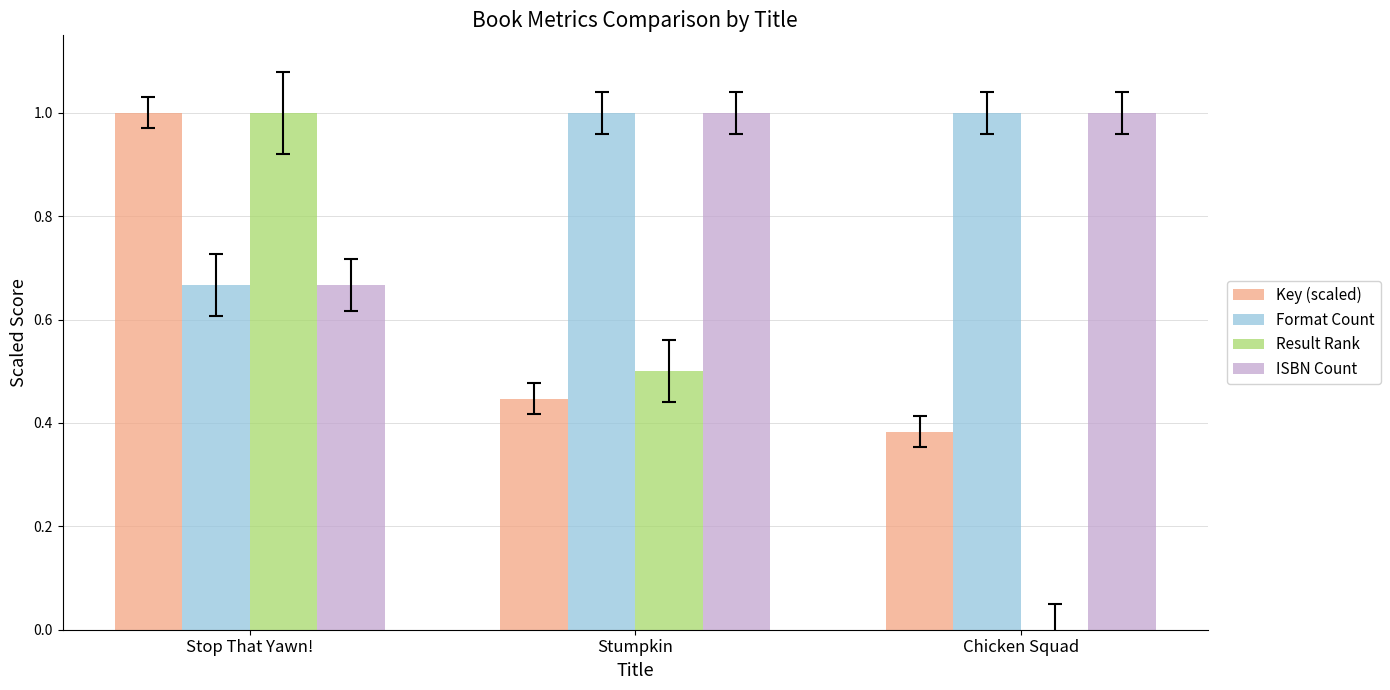

What is the maximum value for ISBN Count?

1.0